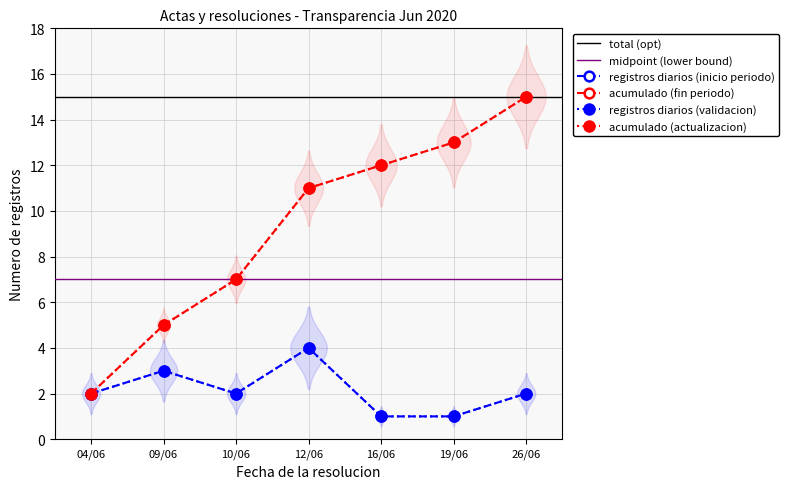

What is the label of the 6th point from the right?

09/06